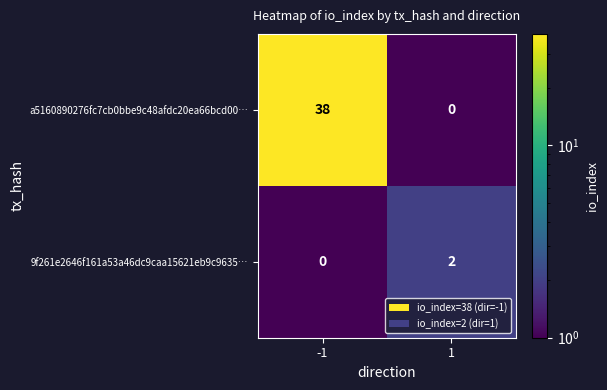

How many data points does each series have?

2